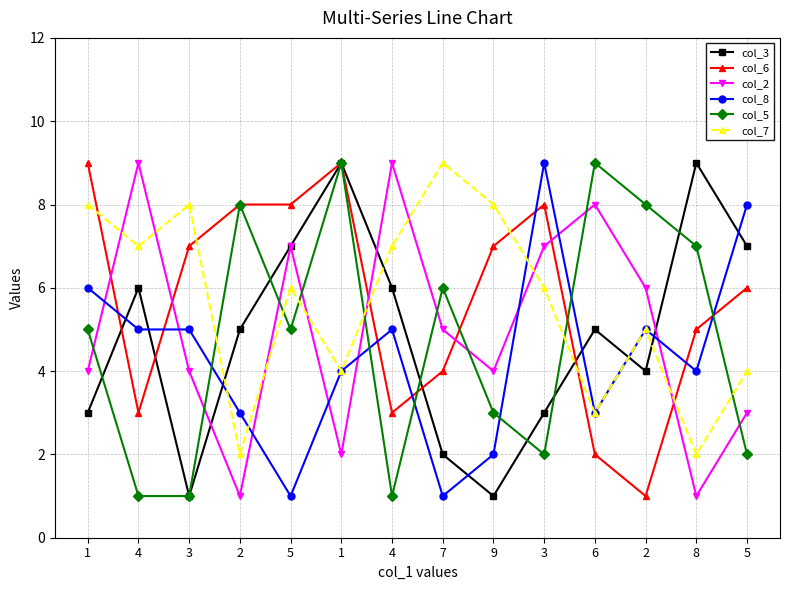

Where do col_3 and col_7 first cross each other?

3 and 2